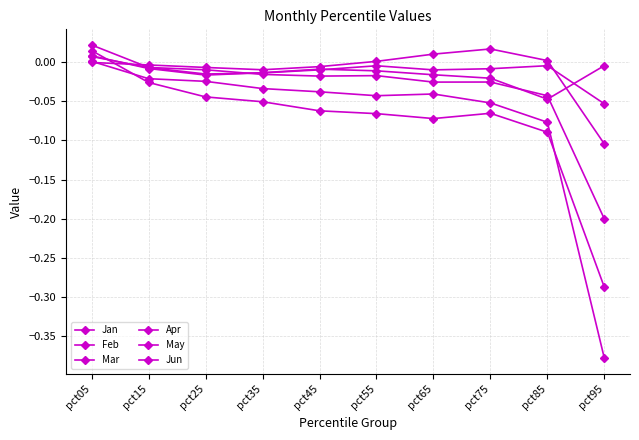

Is this an area chart (filled region under the line)?

No